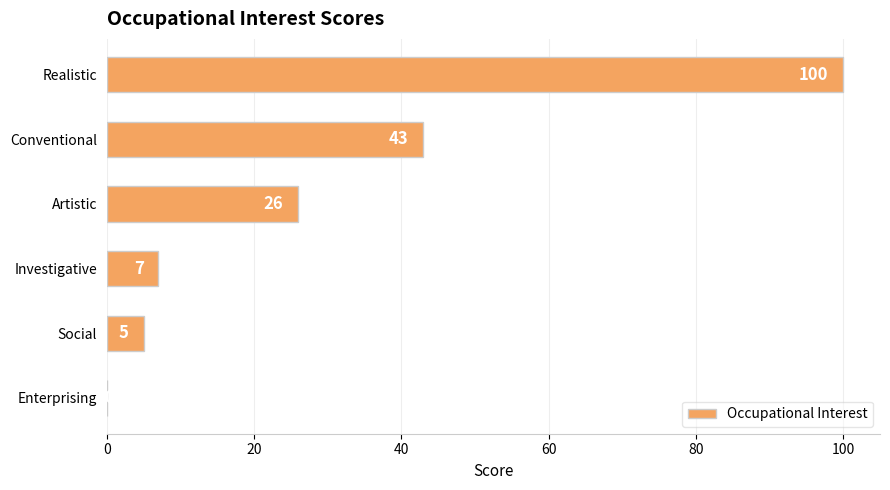

True or false: the data shows 100 at Realistic.

True